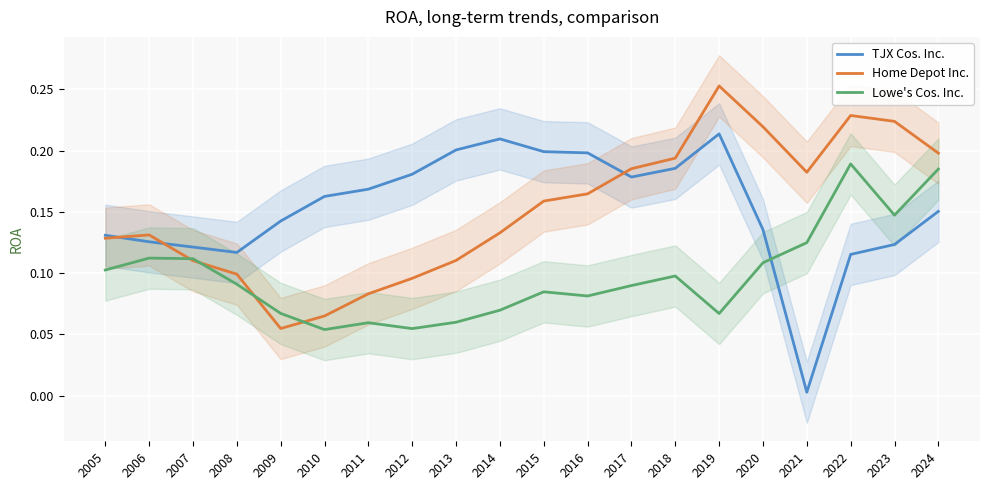

List the labels in order of Lowe's Cos. Inc. value, smallest first.

2010, 2012, 2011, 2013, 2019, 2009, 2014, 2016, 2015, 2017, 2008, 2018, 2005, 2020, 2007, 2006, 2021, 2023, 2024, 2022